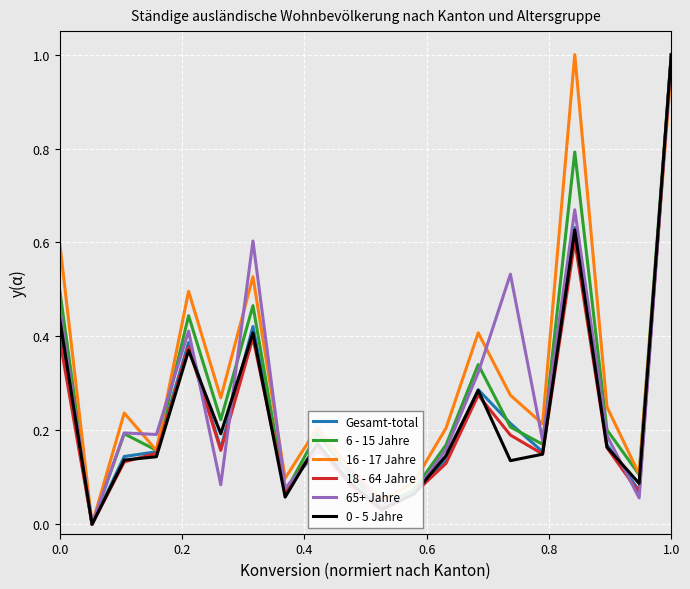

Does the chart have visible grid lines?

Yes